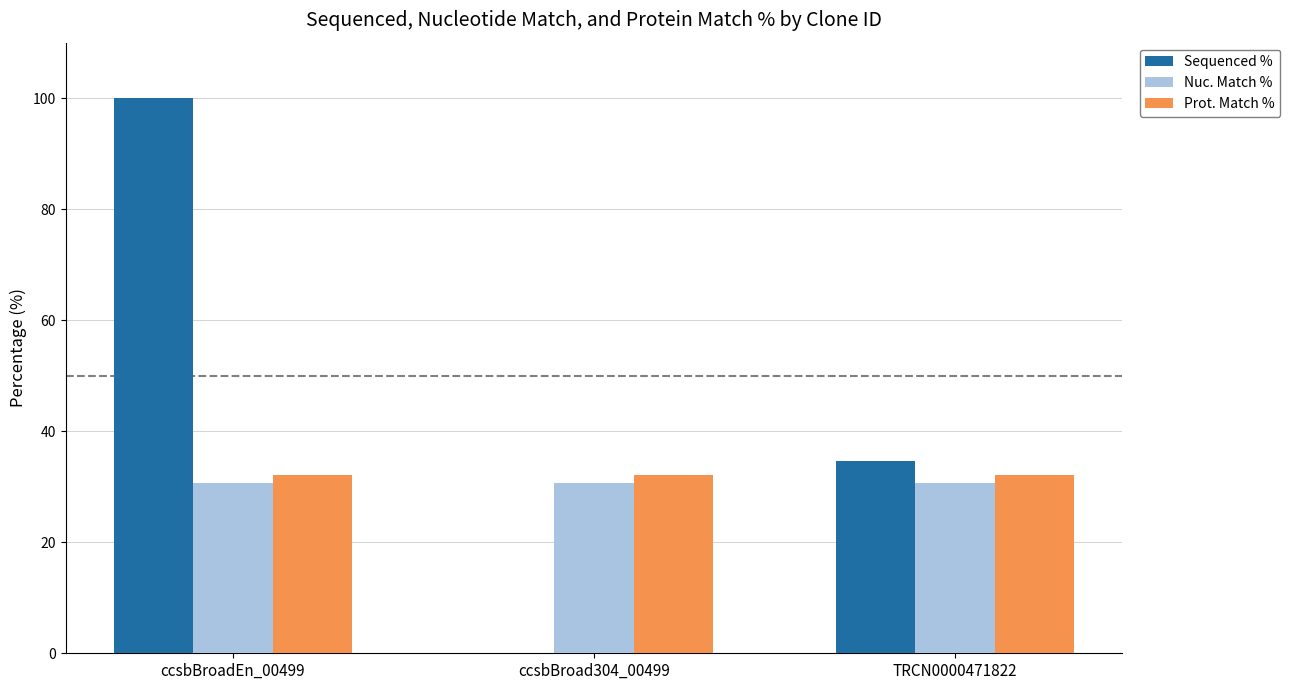

What are all the series names shown in the legend?

Sequenced %, Nuc. Match %, Prot. Match %